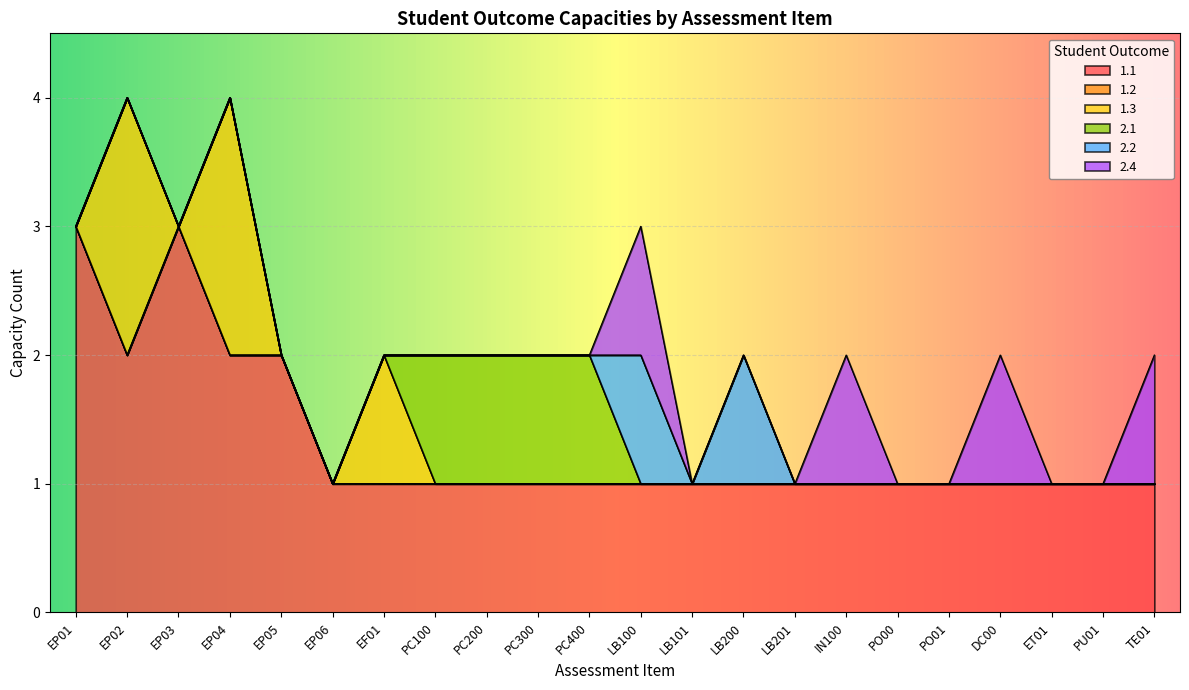

The 1.3 series shows 0 at EP05. True or false?

True